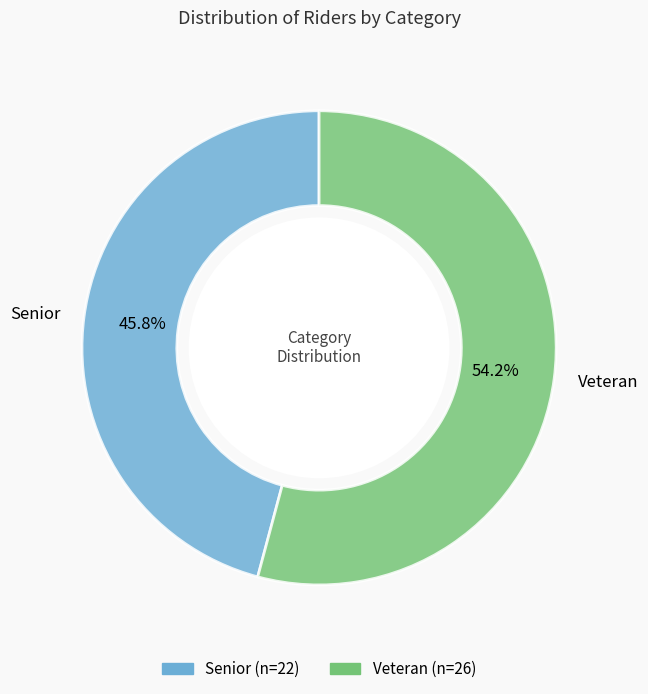

Combined, what portion of the pie is Veteran and Senior?

100.0%